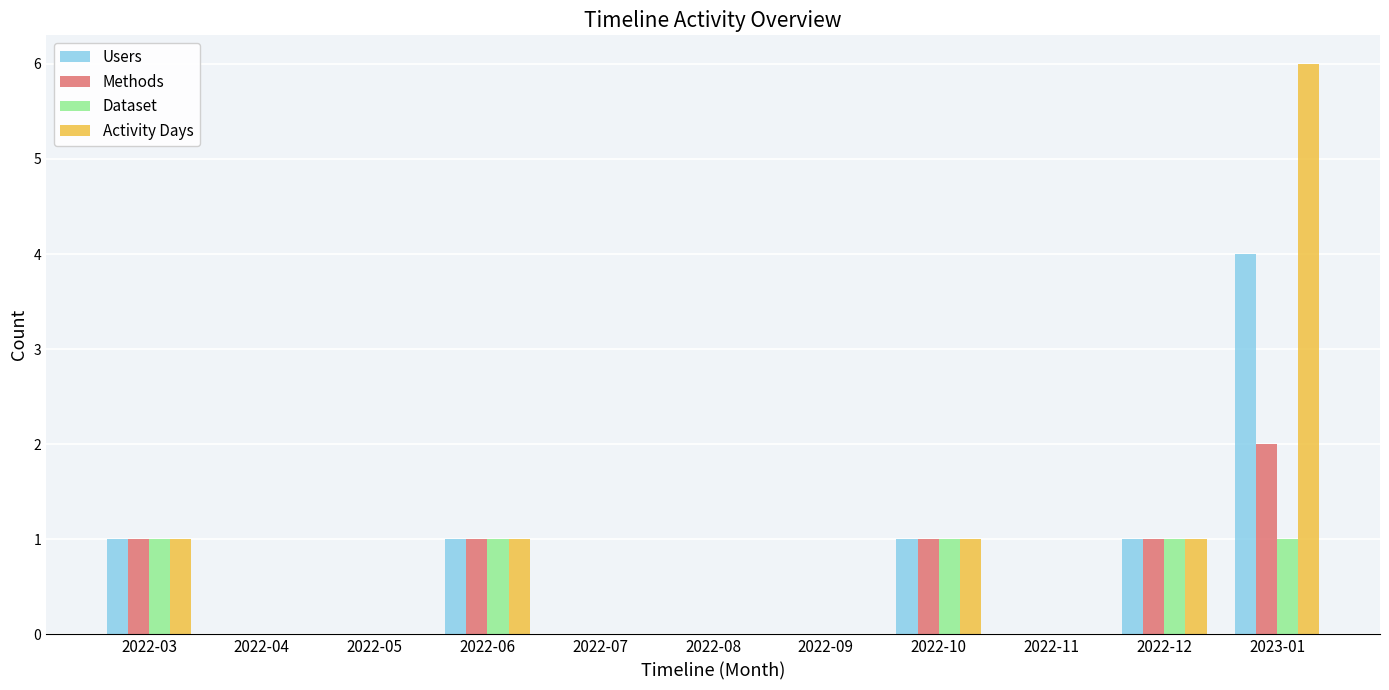

True or false: Methods has a value of 0 at 2022-07.

True